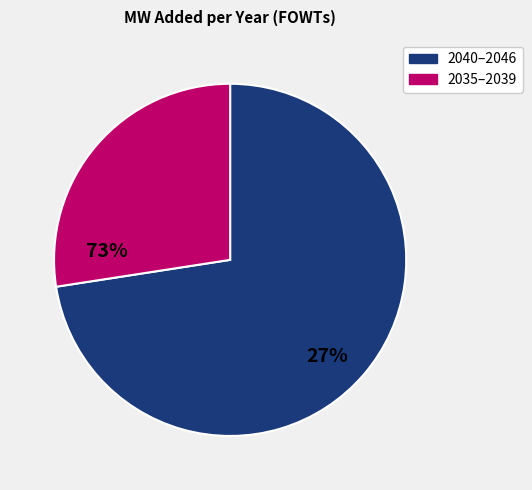

Which category has the smallest portion of the pie?

2035–2039